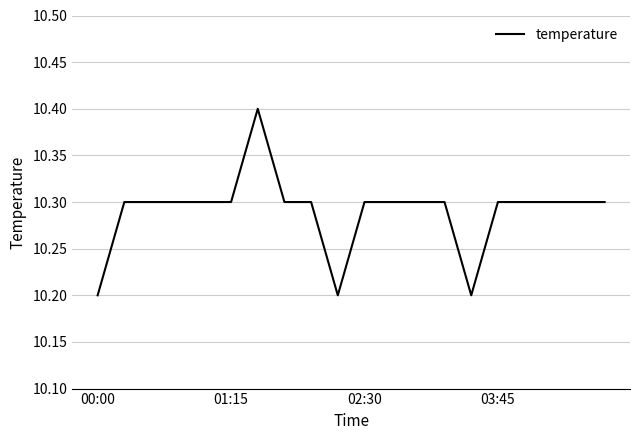

What is the smallest value displayed?

10.2